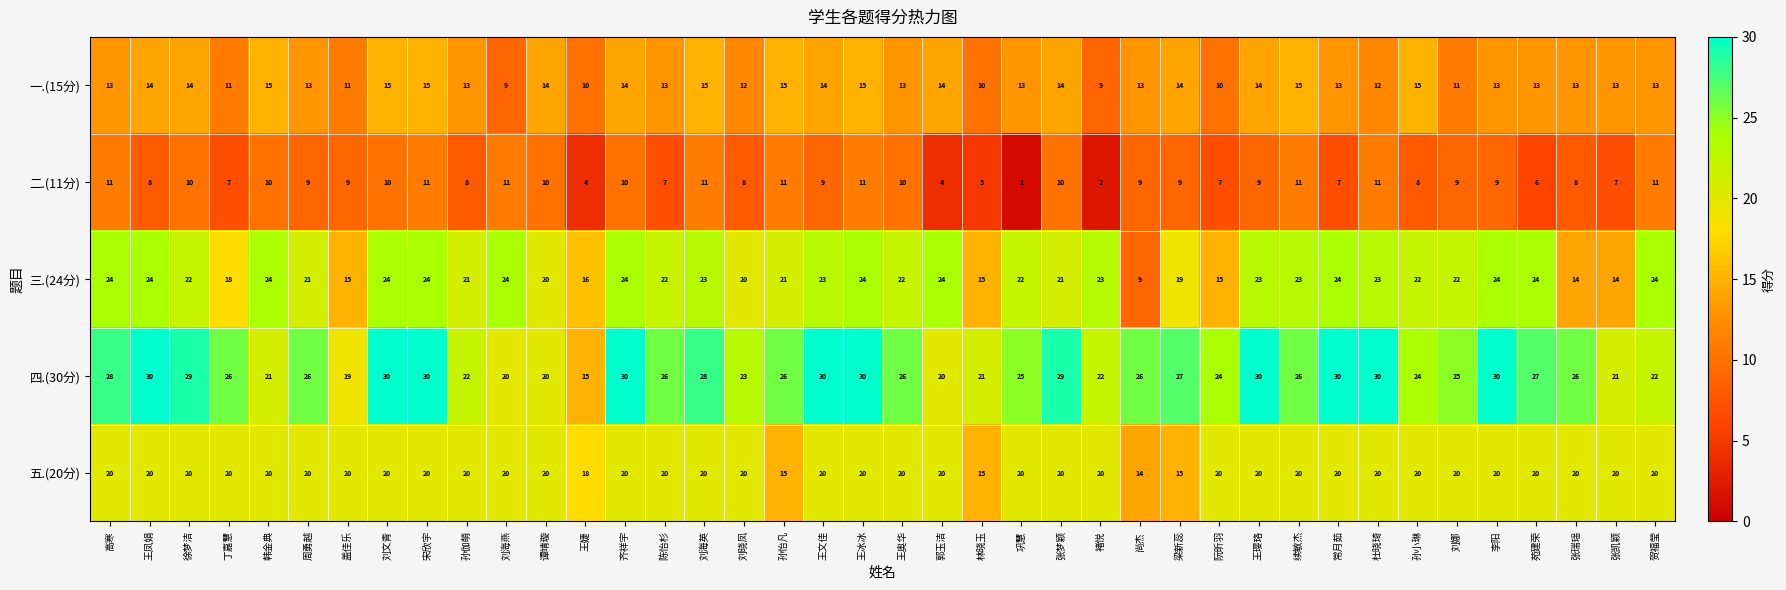

What is the total value across all series at 张梦颖?

94